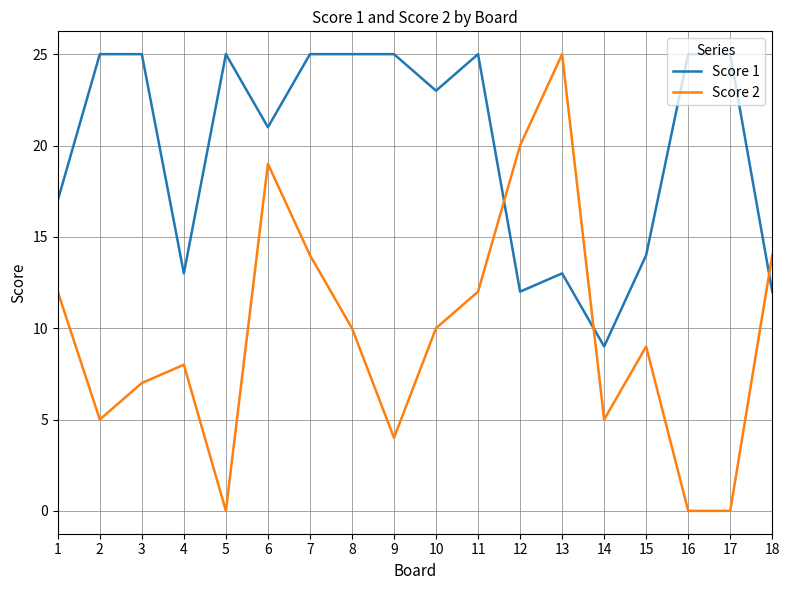

How many series are shown in this chart?

2